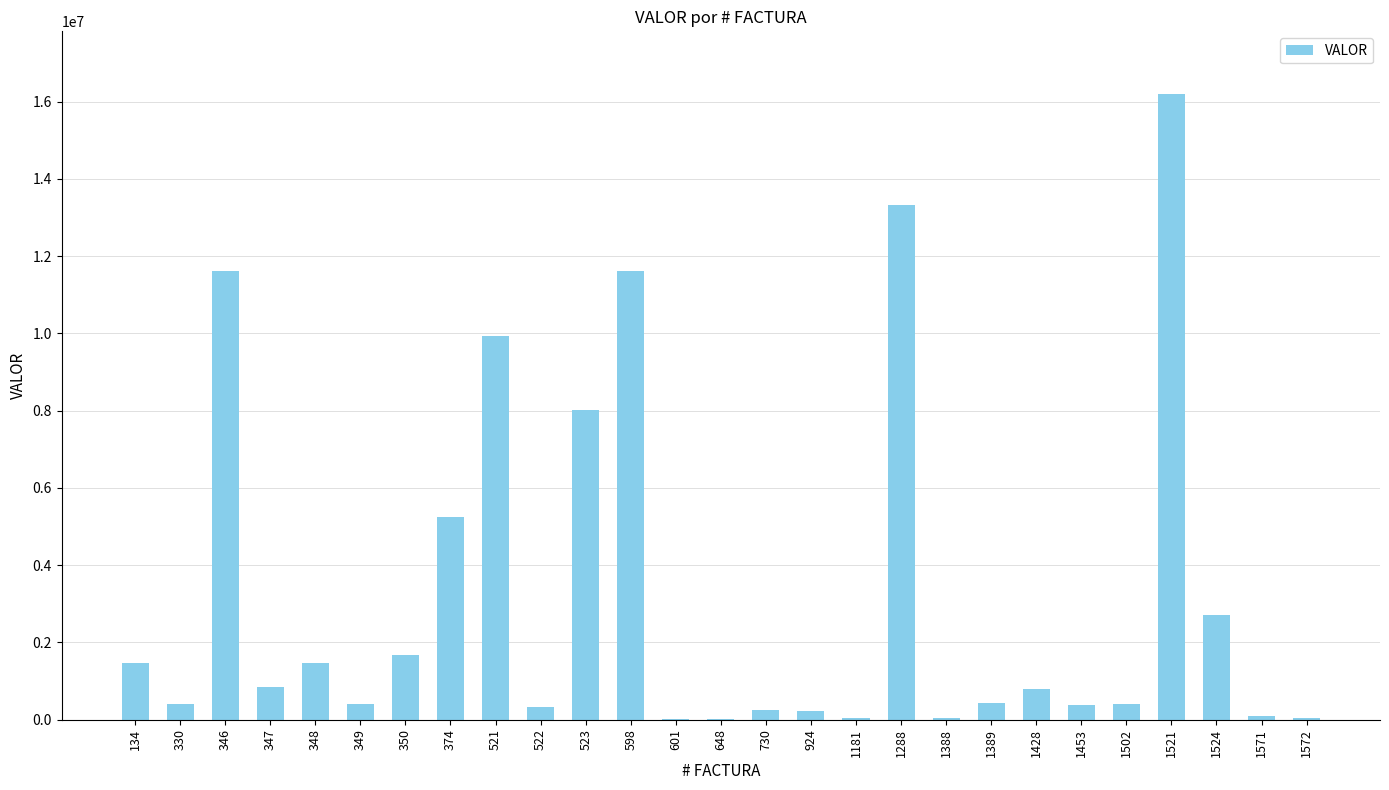

The value at 346 is 11607750. True or false?

True